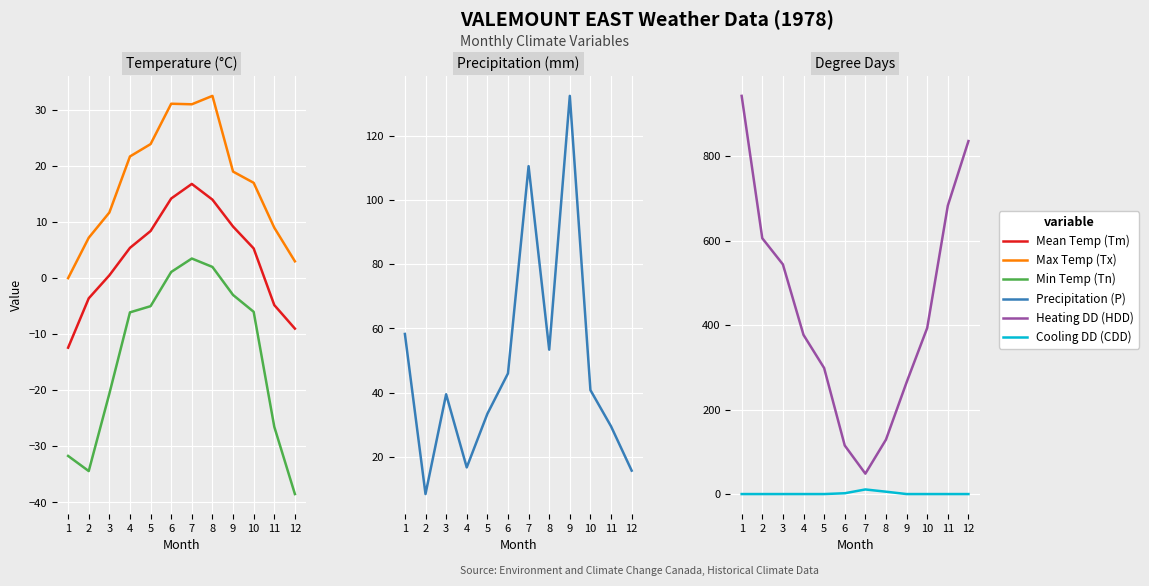

What are all the series names shown in the legend?

Mean Temp (Tm), Max Temp (Tx), Min Temp (Tn), Precipitation (P), Heating DD (HDD), Cooling DD (CDD)